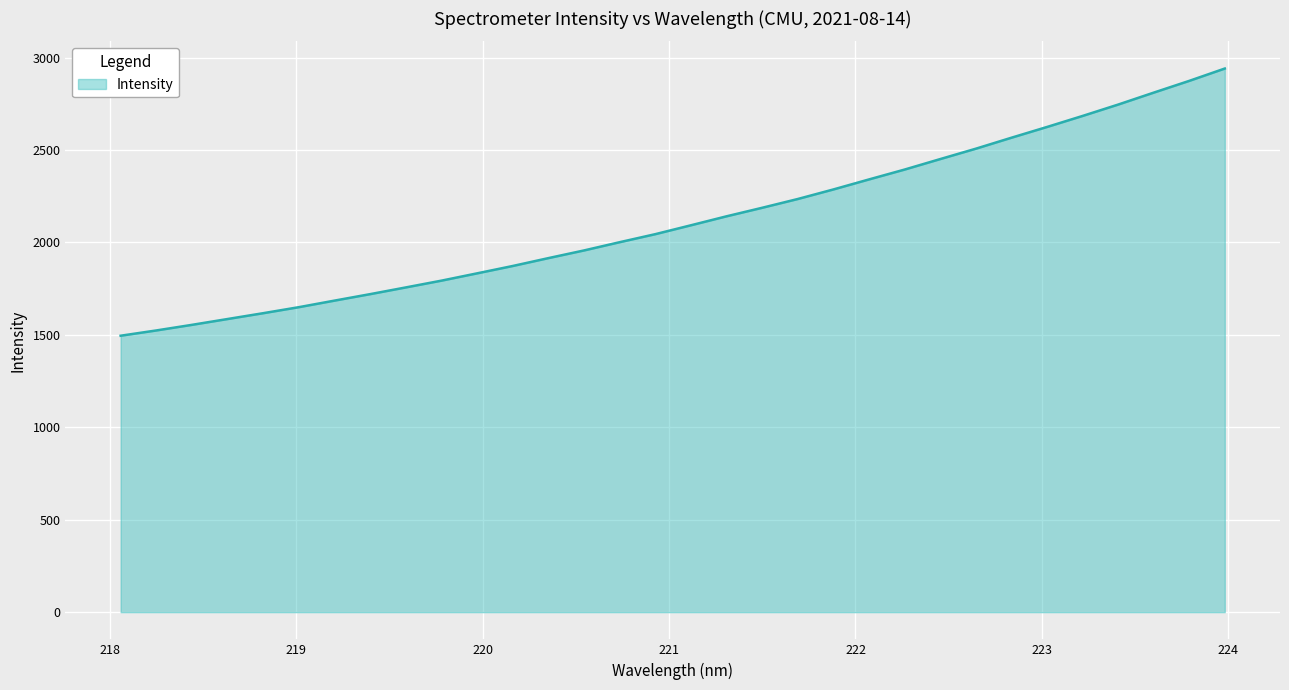

Reading right to left, transcribe all the data shown in this chart.

2940.6	2873.8	2810.1	2745.5	2684.0	2624.3	2566.1	2506.8	2450.7	2394.0	2340.7	2286.5	2234.8	2187.3	2141.2	2092.7	2044.6	2001.2	1956.6	1915.1	1872.6	1832.8	1793.3	1756.6	1720.3	1685.3	1649.8	1617.3	1585.7	1554.2	1523.9	1495.3